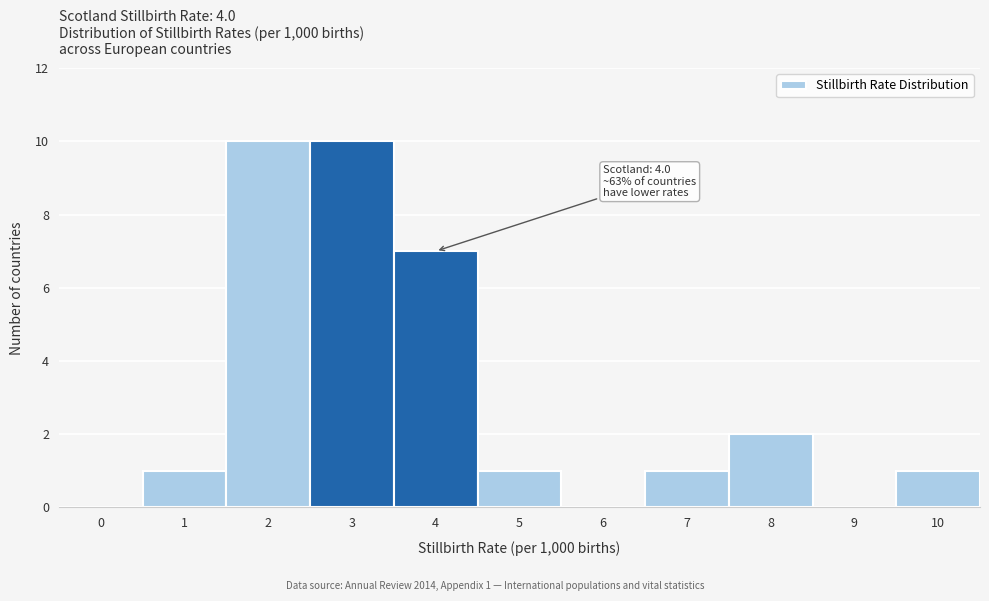

Reading left to right, list all the values displayed in this chart.

0=0	1=1	2=10	3=10	4=7	5=1	6=0	7=1	8=2	9=0	10=1